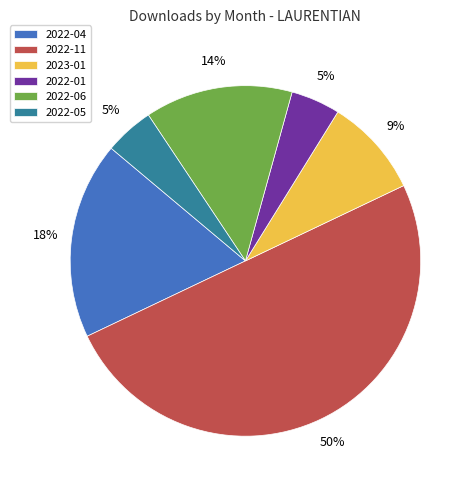

How many segments does this pie chart have?

6